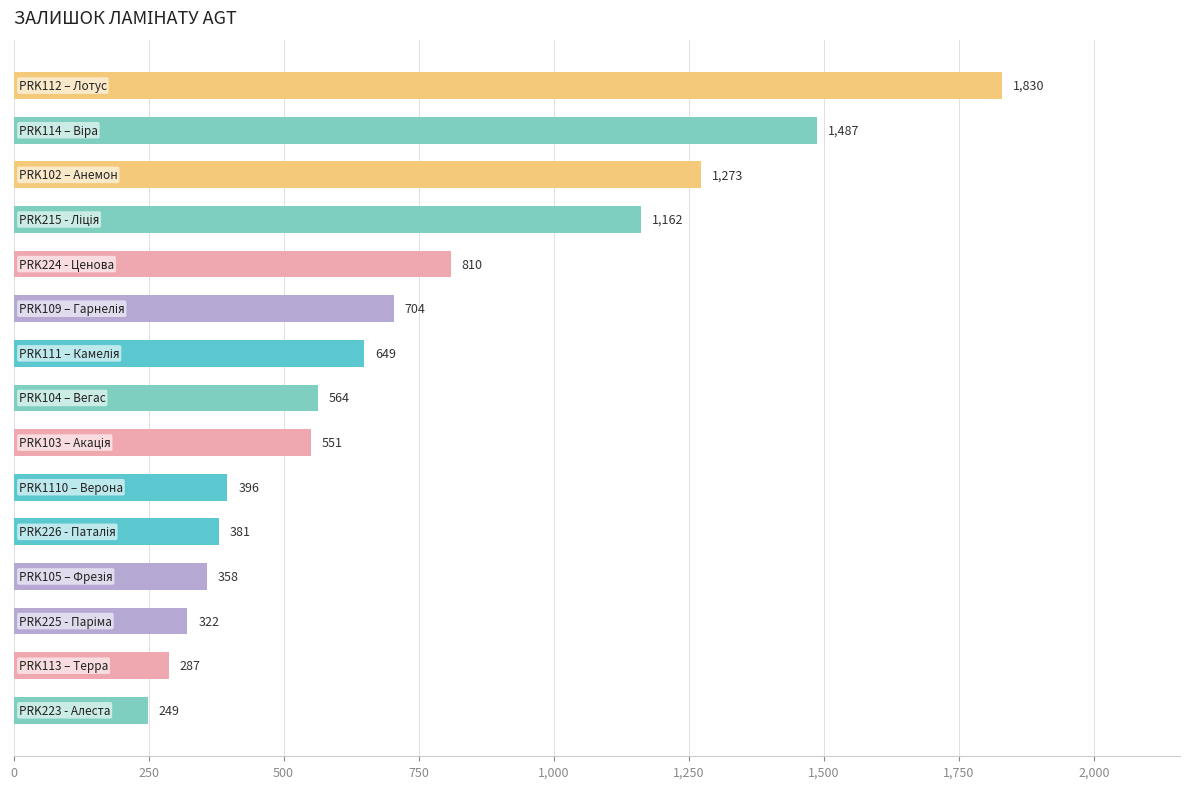

What is the minimum value shown in the chart?

249